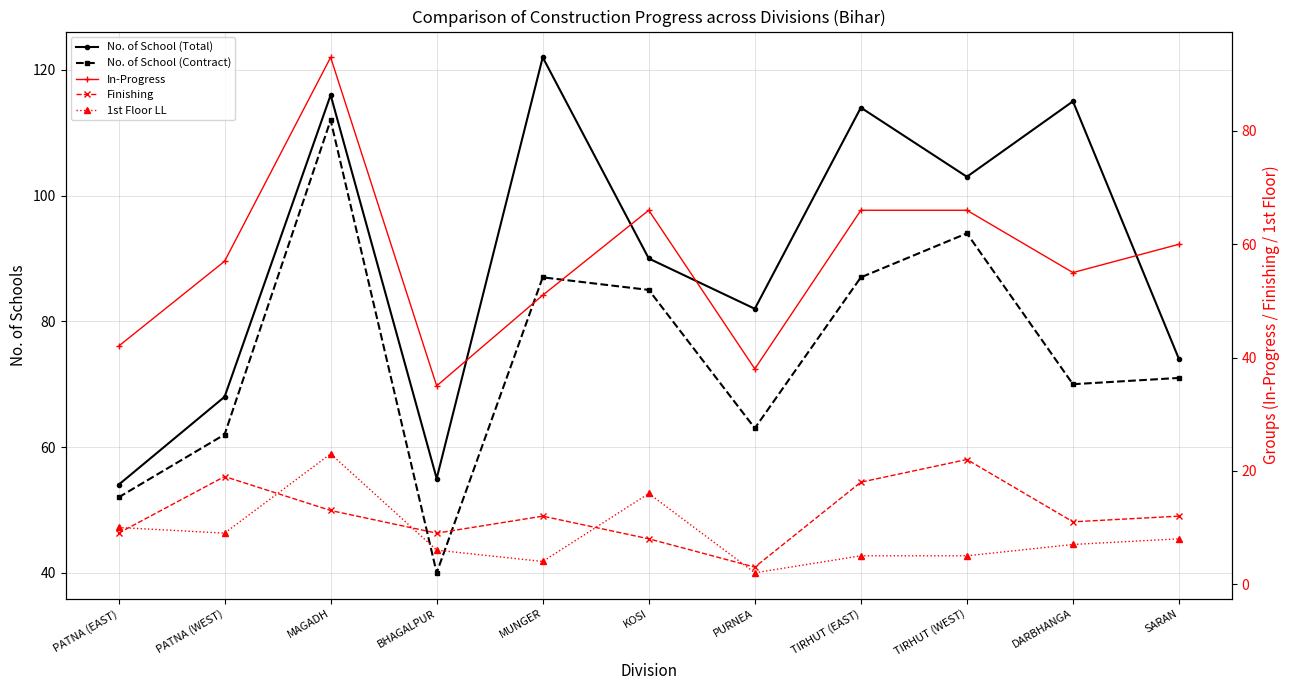

List the series in order of their peak value, highest first.

No. of School (Total), No. of School (Contract), In-Progress, 1st Floor LL, Finishing